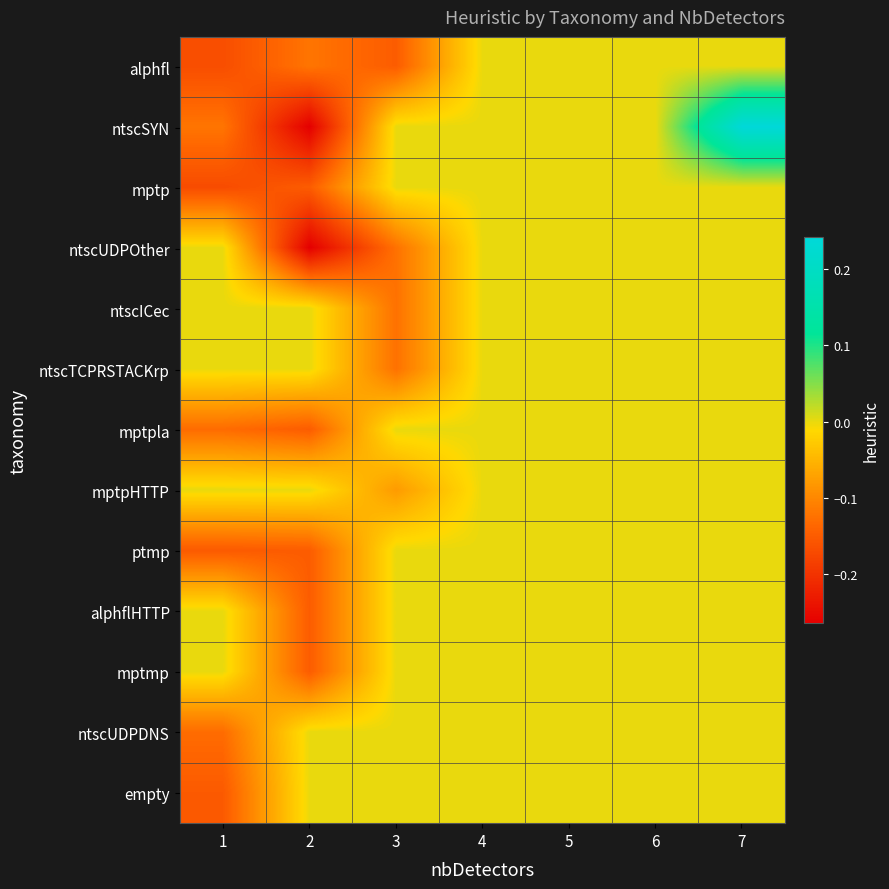

Reading right to left, list all the values displayed in this chart.

alphfl: 7=0.0	6=0.0	5=0.0	4=0.0	3=-0.1	2=-0.1	1=-0.2
ntscSYN: 7=0.2	6=0.0	5=0.0	4=0.0	3=0.0	2=-0.3	1=-0.1
mptp: 7=0.0	6=0.0	5=0.0	4=0.0	3=0.0	2=-0.1	1=-0.2
ntscUDPOther: 7=0.0	6=0.0	5=0.0	4=0.0	3=-0.1	2=-0.3	1=0.0
ntscICec: 7=0.0	6=0.0	5=0.0	4=0.0	3=-0.1	2=0.0	1=0.0
ntscTCPRSTACKrp: 7=0.0	6=0.0	5=0.0	4=0.0	3=-0.1	2=0.0	1=0.0
mptpla: 7=0.0	6=0.0	5=0.0	4=0.0	3=0.0	2=-0.1	1=-0.1
mptpHTTP: 7=0.0	6=0.0	5=0.0	4=0.0	3=-0.1	2=0.0	1=0.0
ptmp: 7=0.0	6=0.0	5=0.0	4=0.0	3=0.0	2=-0.1	1=-0.2
alphflHTTP: 7=0.0	6=0.0	5=0.0	4=0.0	3=0.0	2=-0.1	1=0.0
mptmp: 7=0.0	6=0.0	5=0.0	4=0.0	3=0.0	2=-0.1	1=0.0
ntscUDPDNS: 7=0.0	6=0.0	5=0.0	4=0.0	3=0.0	2=0.0	1=-0.1
empty: 7=0.0	6=0.0	5=0.0	4=0.0	3=0.0	2=0.0	1=-0.2